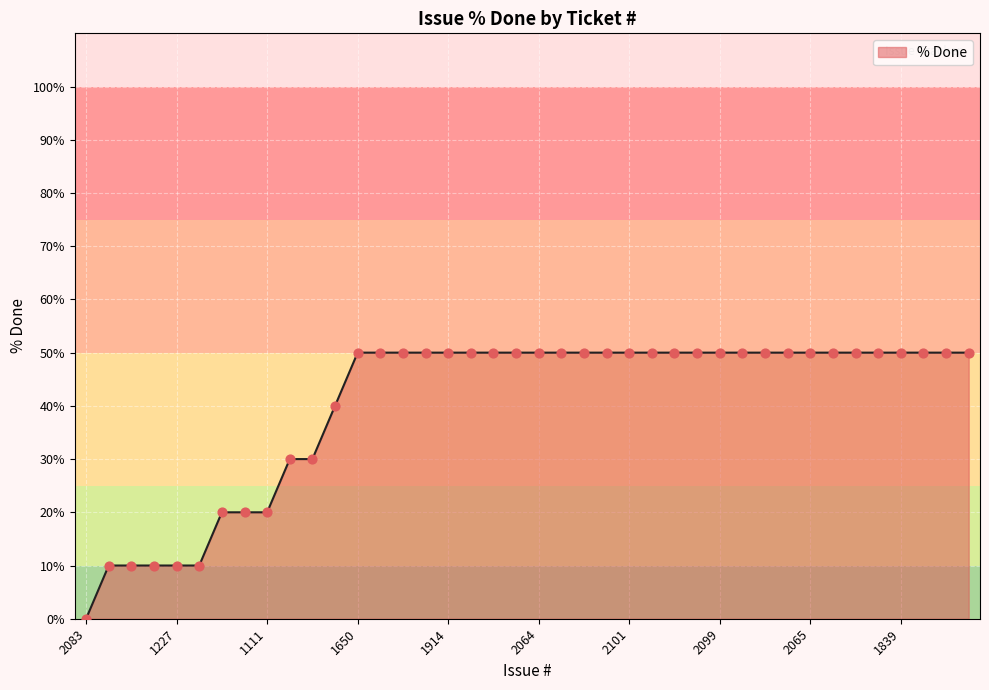

What is the difference between the maximum and minimum values?

50